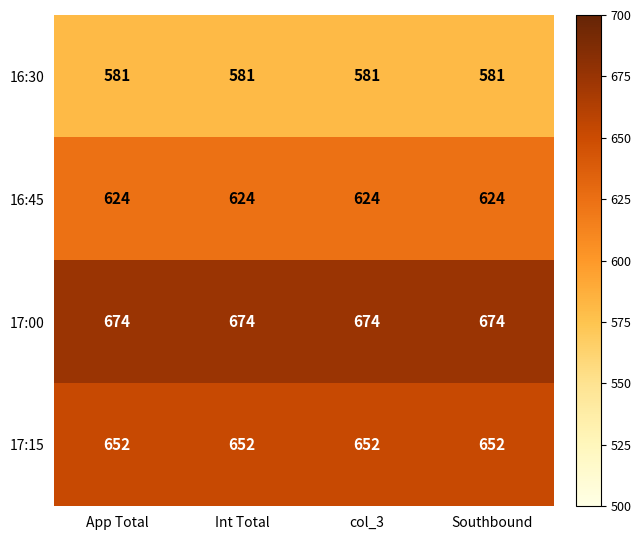

List the series in order of their peak value, highest first.

17:00, 17:15, 16:45, 16:30